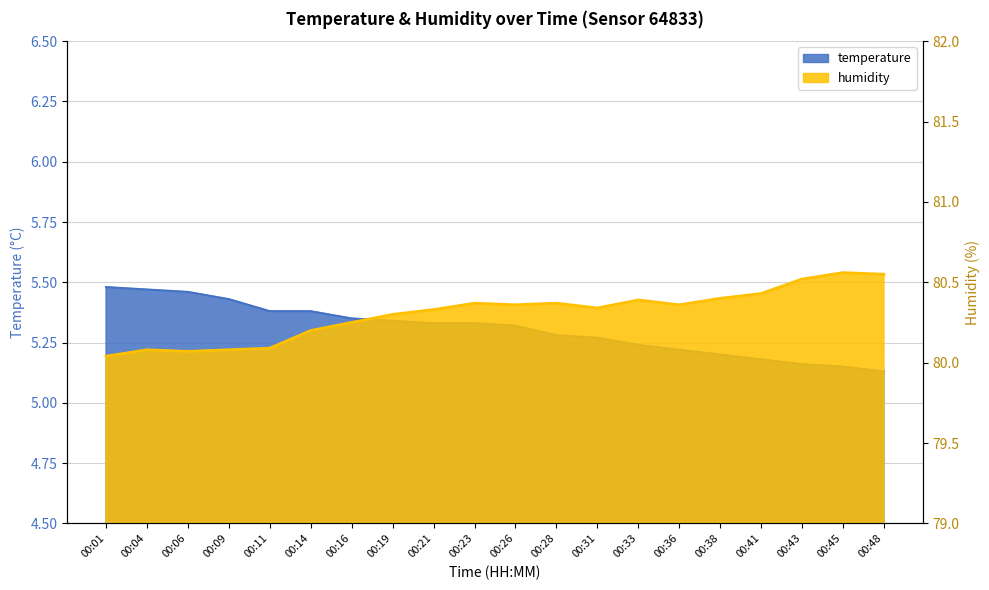

Reading left to right, what are all the values shown in this chart?

temperature: 5.5	5.5	5.5	5.4	5.4	5.4	5.3	5.3	5.3	5.3	5.3	5.3	5.3	5.2	5.2	5.2	5.2	5.2	5.2	5.1
humidity: 80.0	80.1	80.1	80.1	80.1	80.2	80.2	80.3	80.3	80.4	80.4	80.4	80.3	80.4	80.4	80.4	80.4	80.5	80.6	80.5